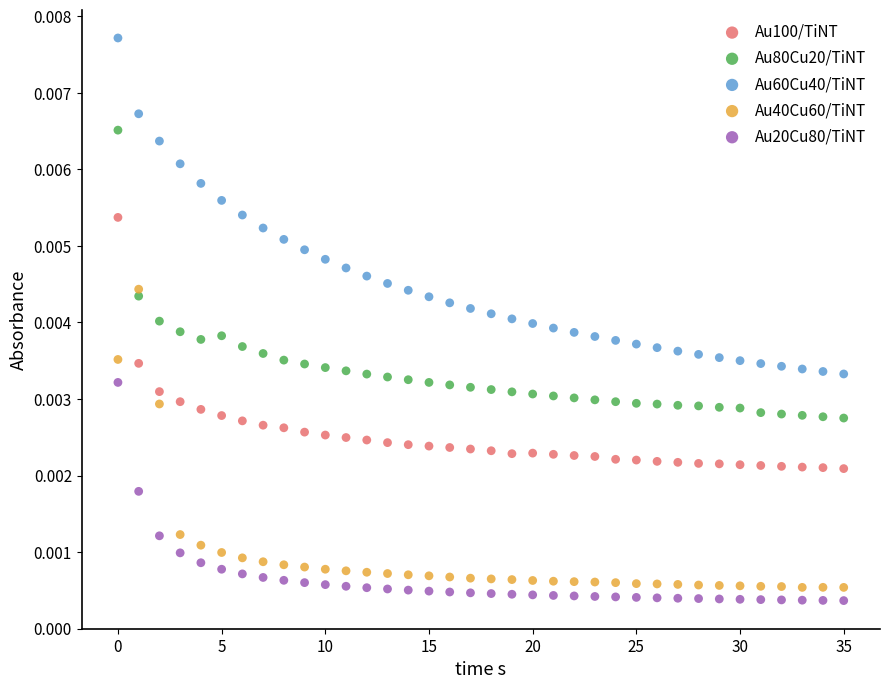

What are all the series names shown in the legend?

Au100/TiNT, Au80Cu20/TiNT, Au60Cu40/TiNT, Au40Cu60/TiNT, Au20Cu80/TiNT